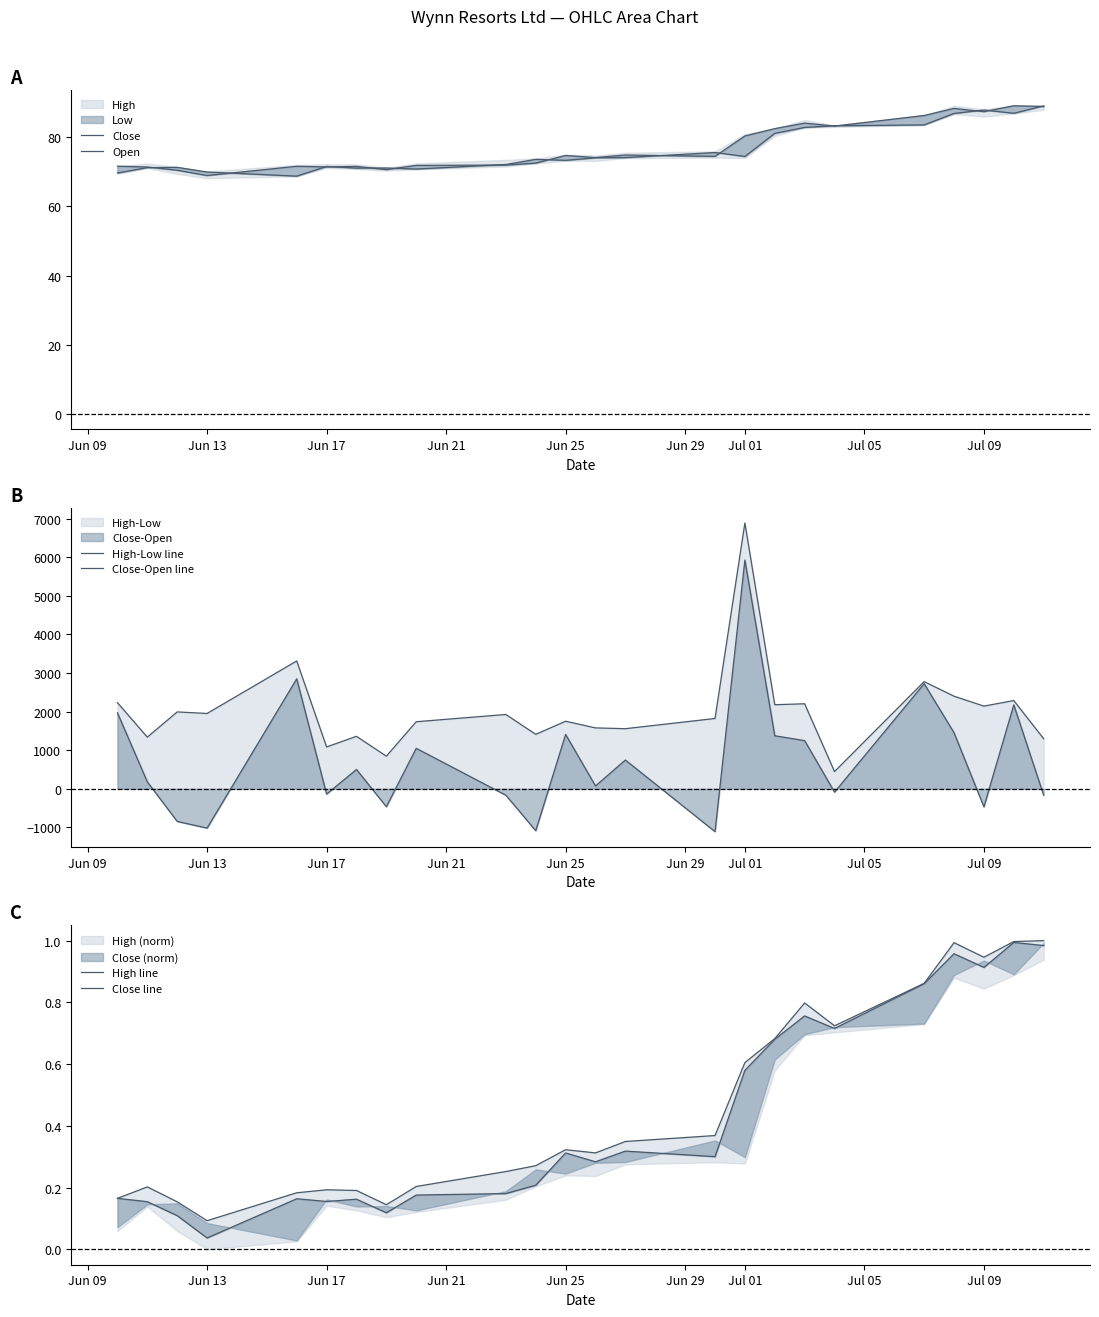

What is the sum of all Close line values?

10.3